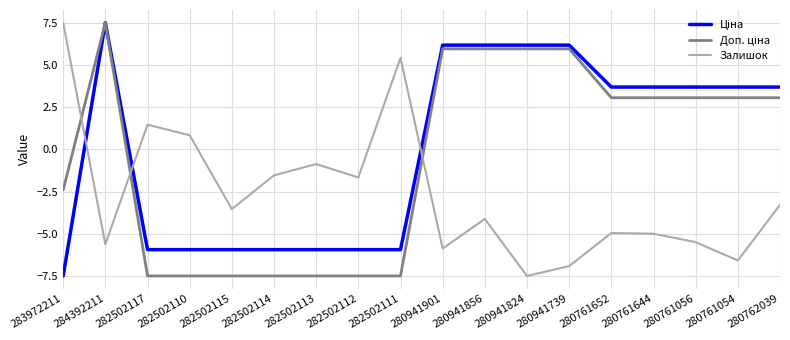

What is the total value across all series at 282502115?

-17.0